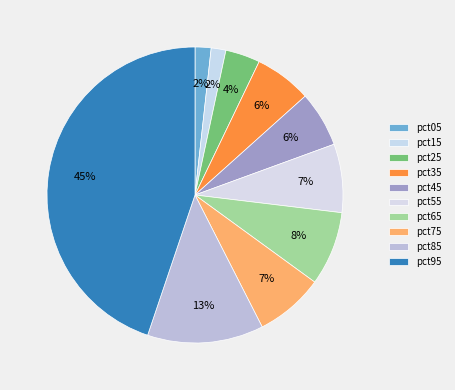

What percentage is the pct15 slice, to the nearest percent?

2%